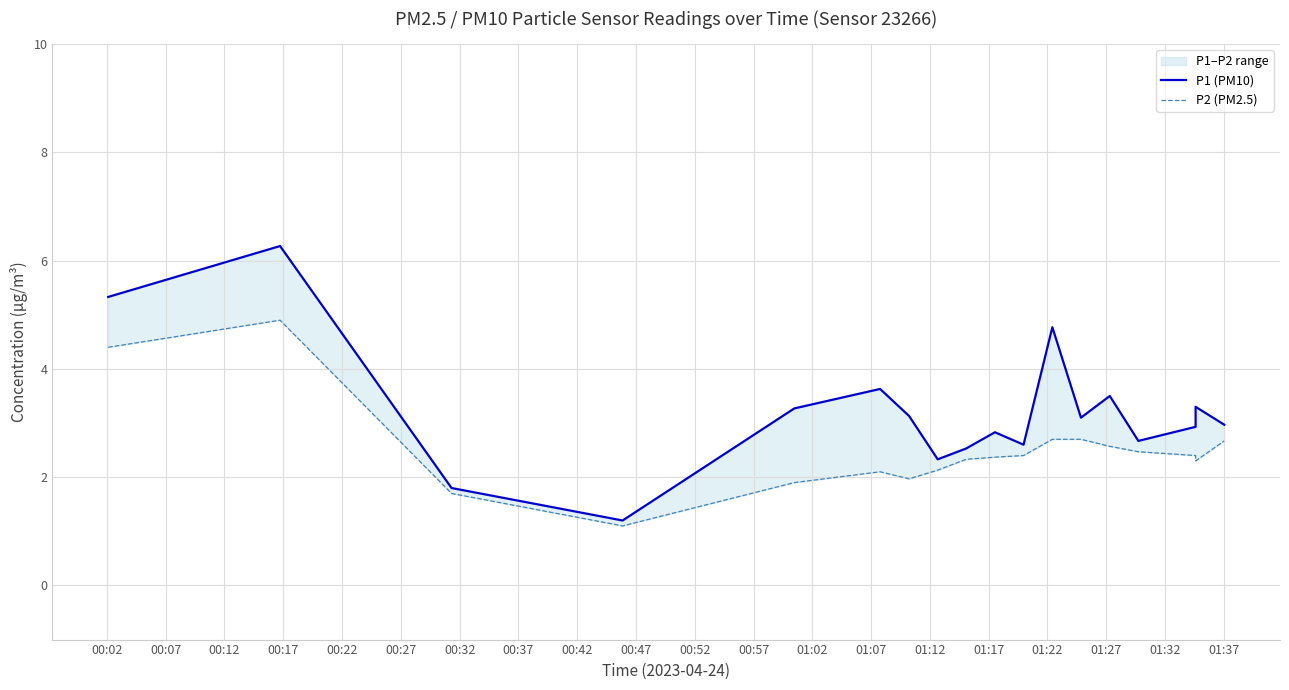

How many lines are shown in the chart?

2